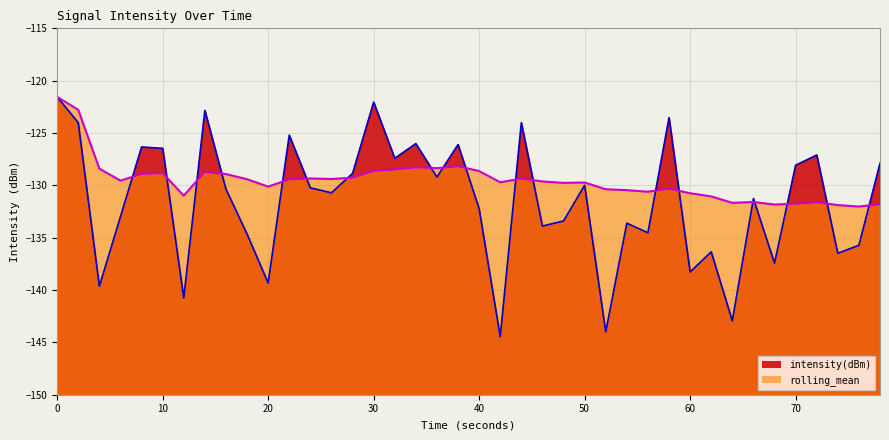

Which series has the widest spread of values?

intensity(dBm)